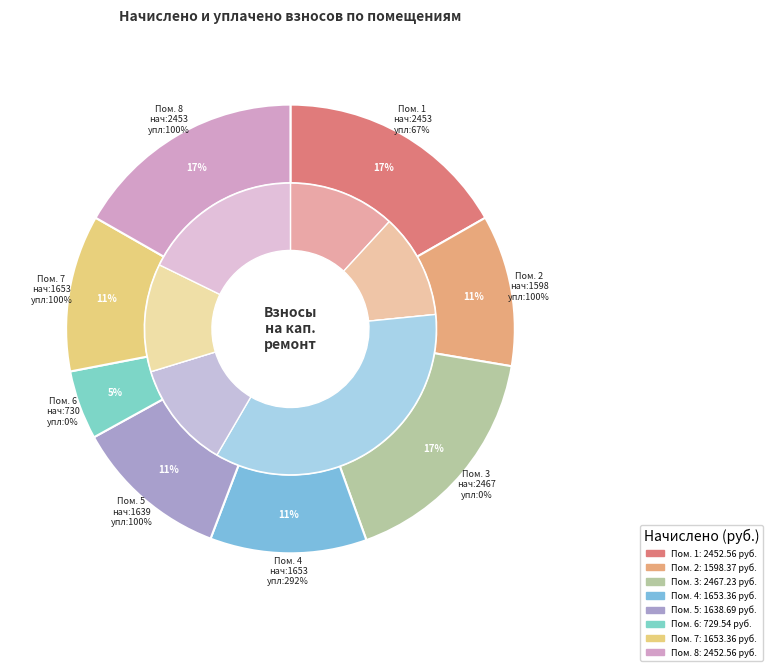

Combined, do 4 and 2 account for over 50%?

No